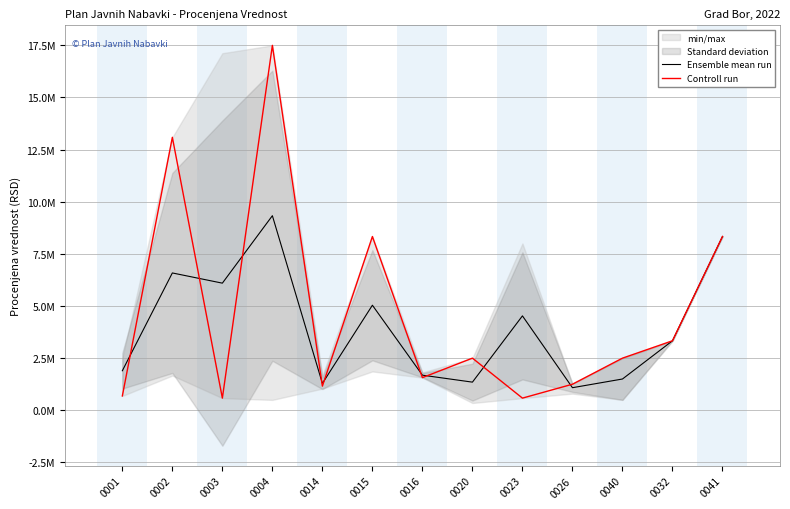

The Ensemble mean run series shows 1895908.1 at 0001. True or false?

True